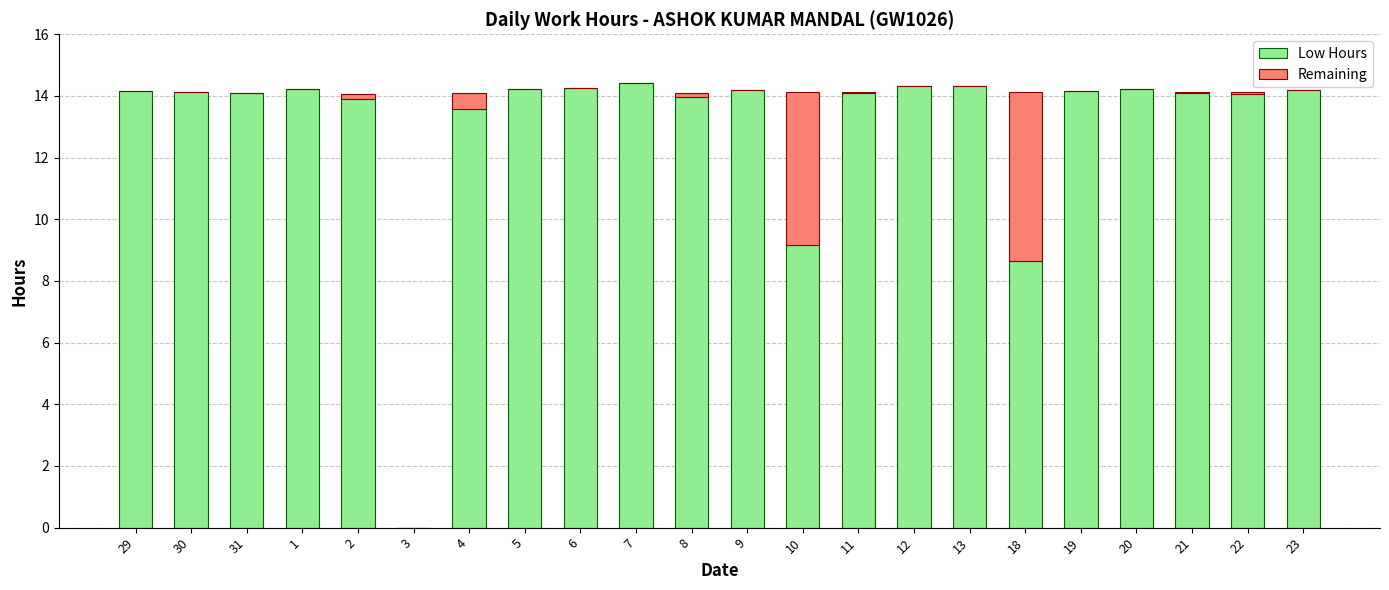

True or false: Low Hours has a value of 14.2 at 23.

True